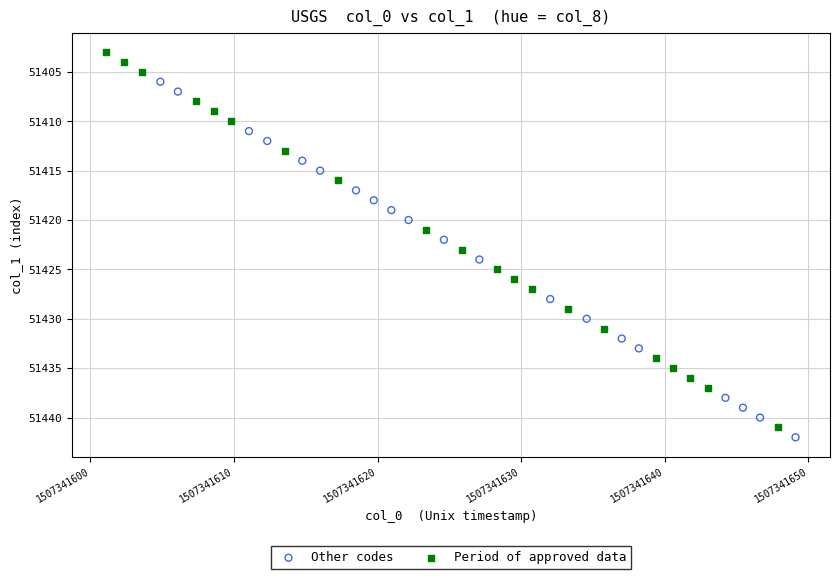

Which series reaches the minimum Y coordinate?

Period of approved data